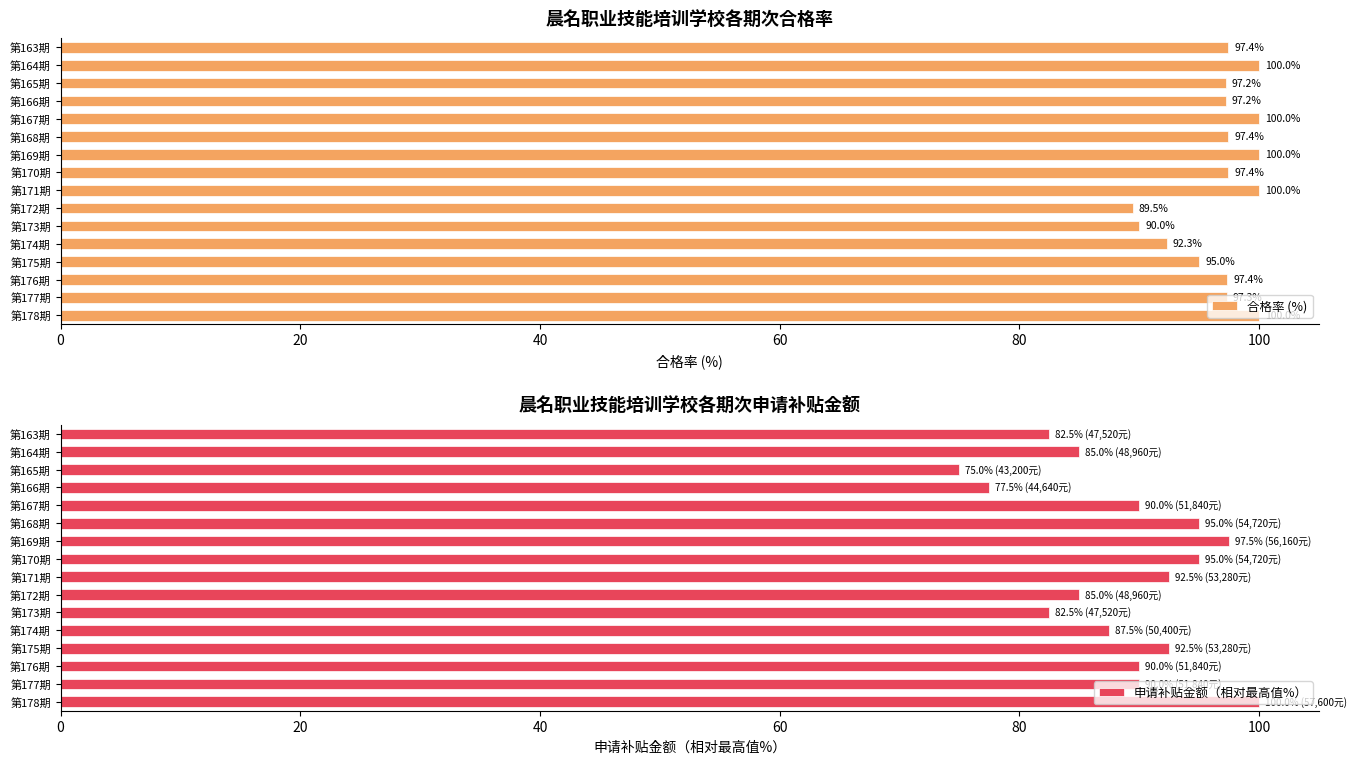

What value does the 合格率 (%) series have at 第171期?

100.0